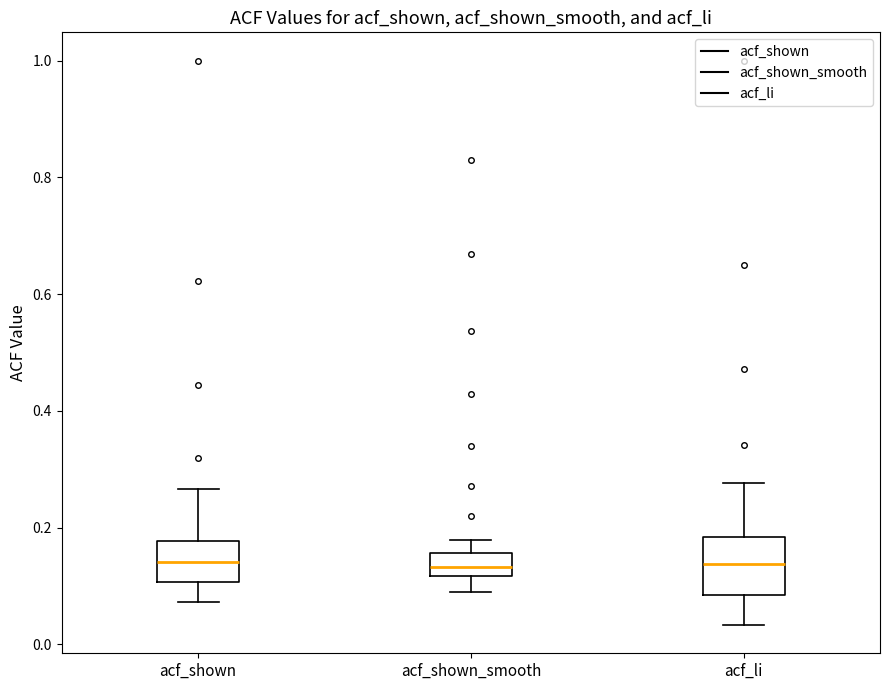

Reading left to right, transcribe this box plot: for each box, give where its median line is, the range the box spans, and where its two whiskers end, as read against the y-axis. The values are not printed on the chart, so give them approximately, as read against the axis.

acf_shown: median 0.14, box 0.10 to 0.18, whiskers 0.08 to 0.26
acf_shown_smooth: median 0.14, box 0.12 to 0.16, whiskers 0.08 to 0.18
acf_li: median 0.14, box 0.08 to 0.18, whiskers 0.04 to 0.28